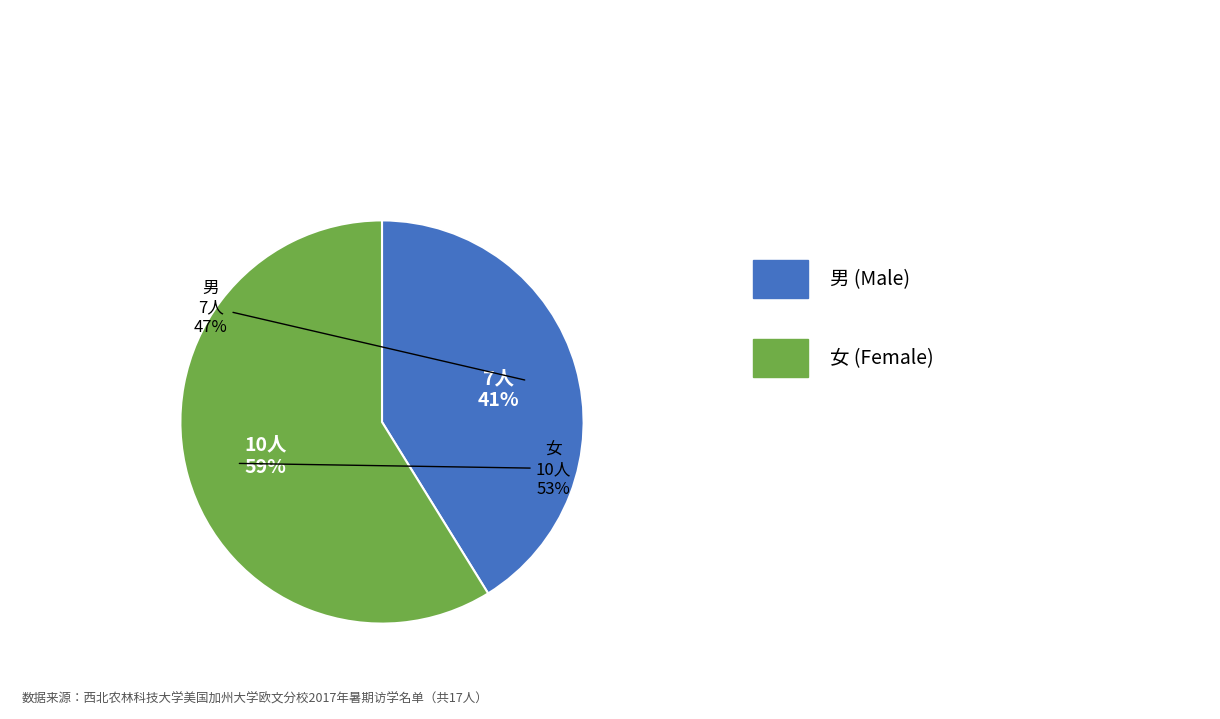

What is the ratio of the value at 男 to the value at 女?

0.7